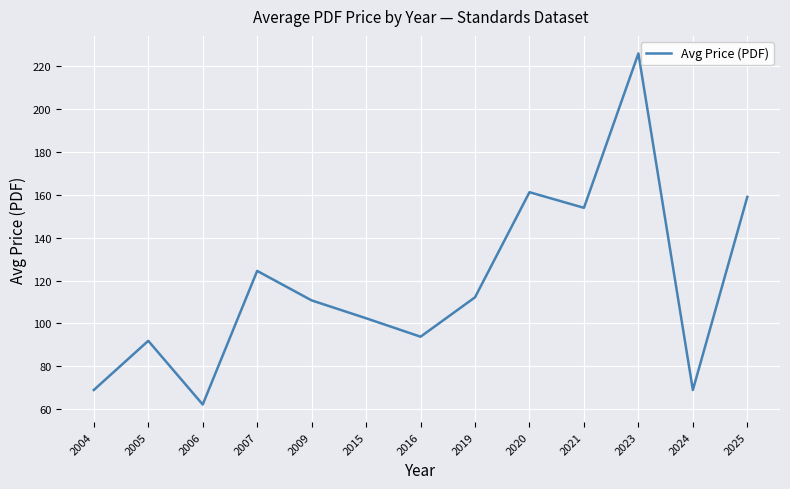

What value does the data have at 2021?

153.9